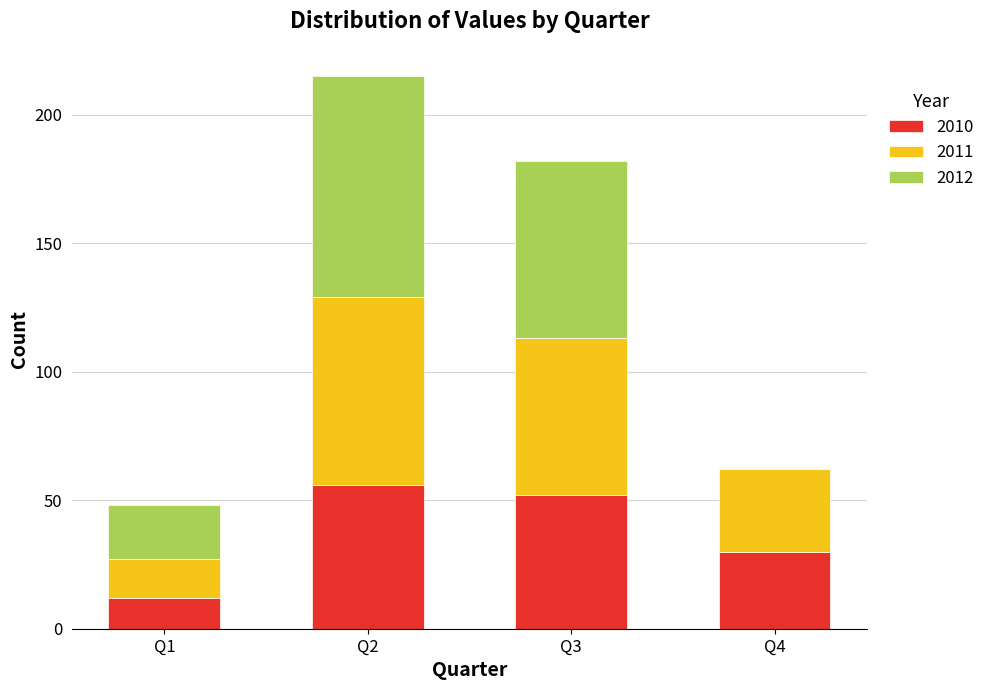

What is the highest value of the 2010 series?

56